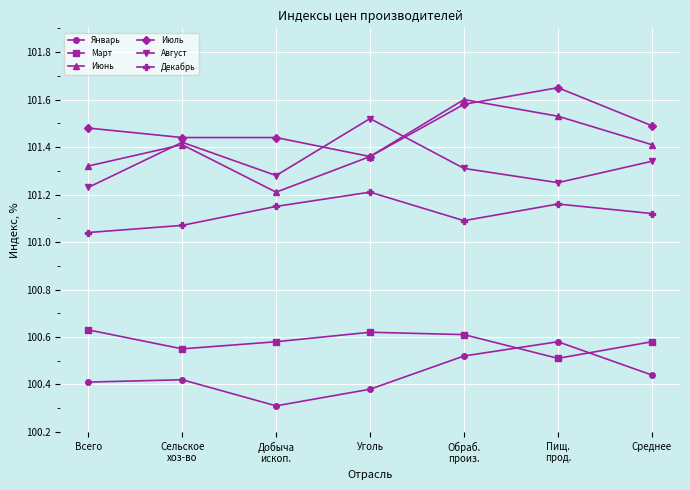

Between Всего and Сельское
хоз-во, which series saw the biggest shift?

Август